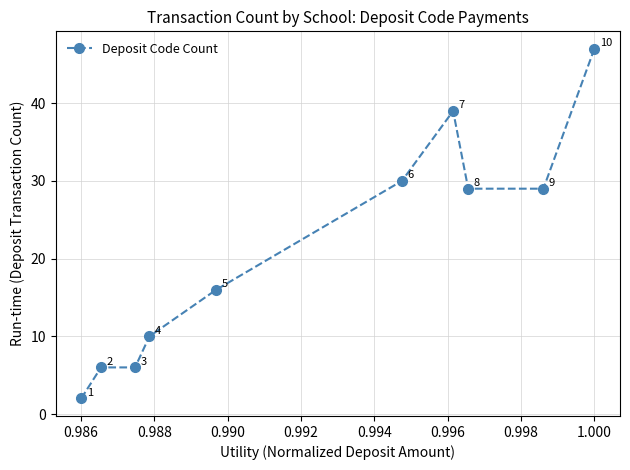

True or false: the data has more than 0 interior local peaks.

True